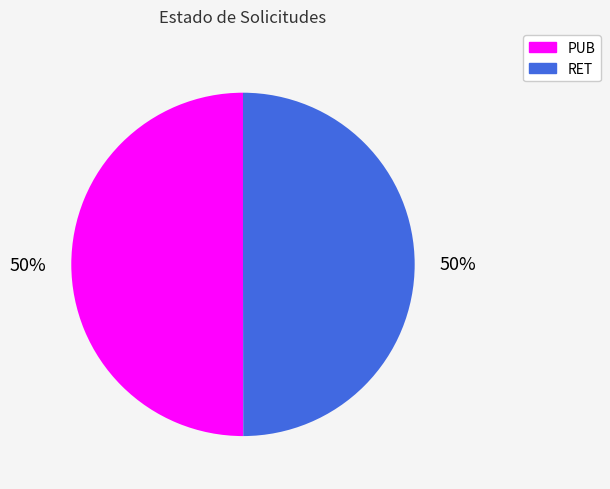

Is the sum of RET and PUB greater than half?

Yes